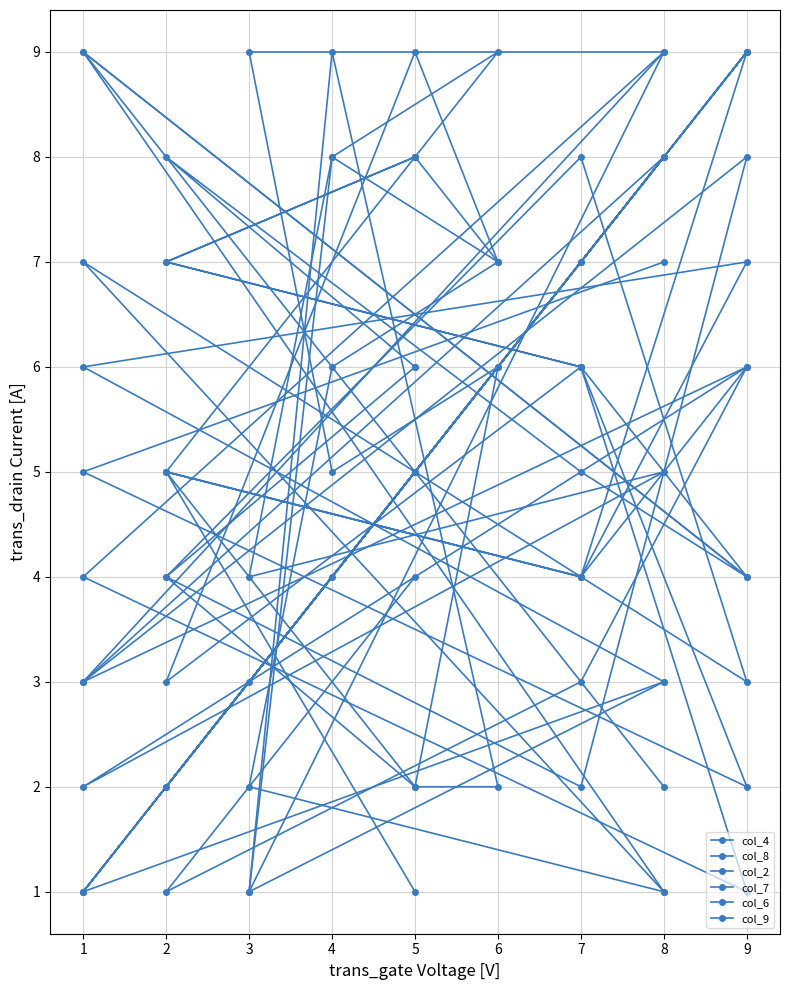

How many lines are shown in the chart?

6